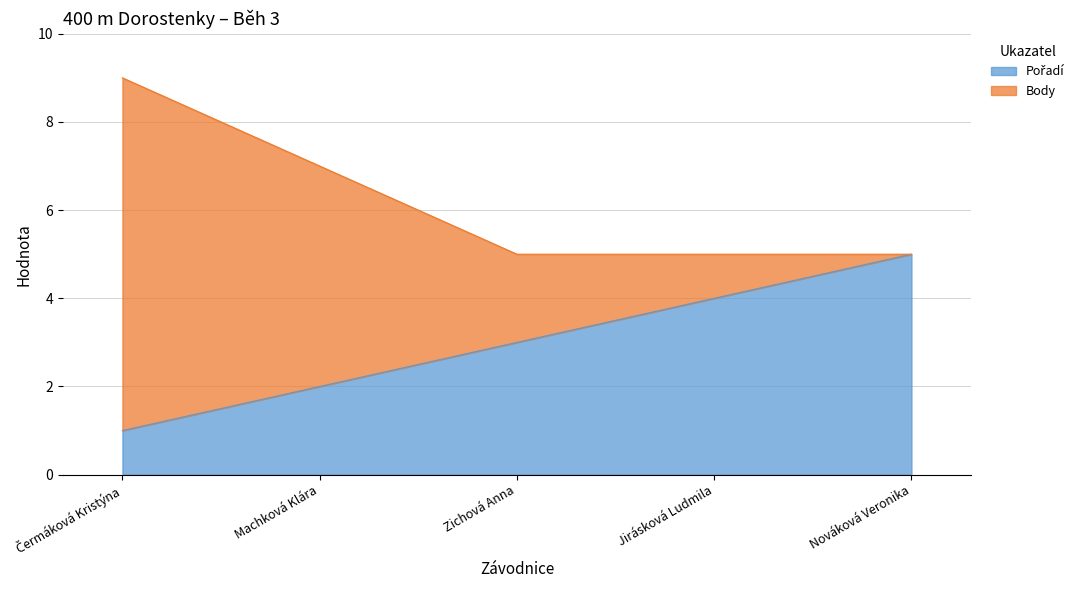

Approximately how many times larger is the value at Nováková Veronika compared to Zichová Anna?

1.7